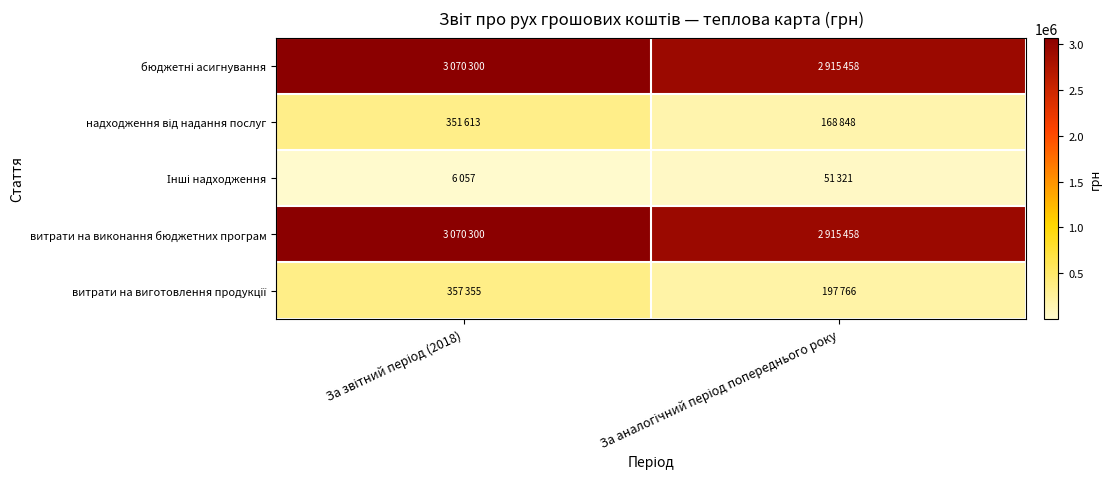

At which category is the sum across all series the highest?

За звітний період (2018)